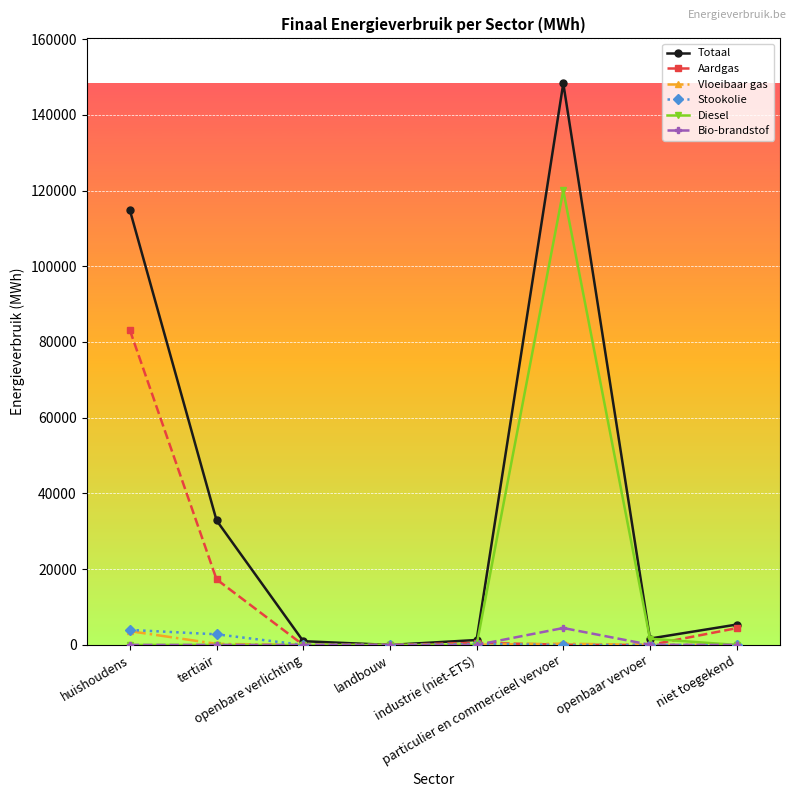

What is the label of the 1st point from the right?

niet toegekend